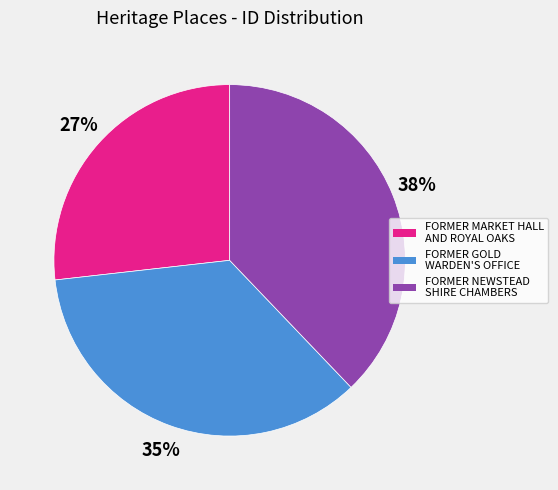

Between FORMER GOLD WARDEN'S OFFICE and FORMER MARKET HALL AND ROYAL OAKS, which is larger?

FORMER GOLD WARDEN'S OFFICE